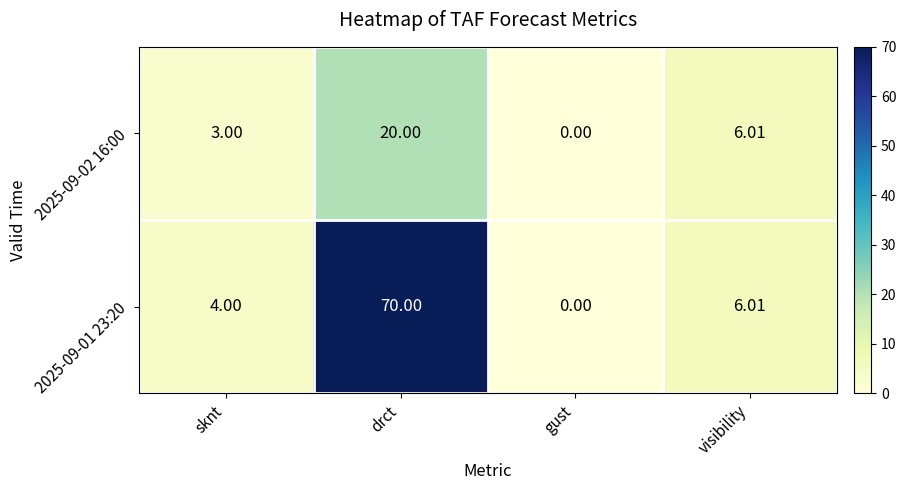

Rank the categories by 2025-09-02 16:00 value from highest to lowest.

drct, visibility, sknt, gust